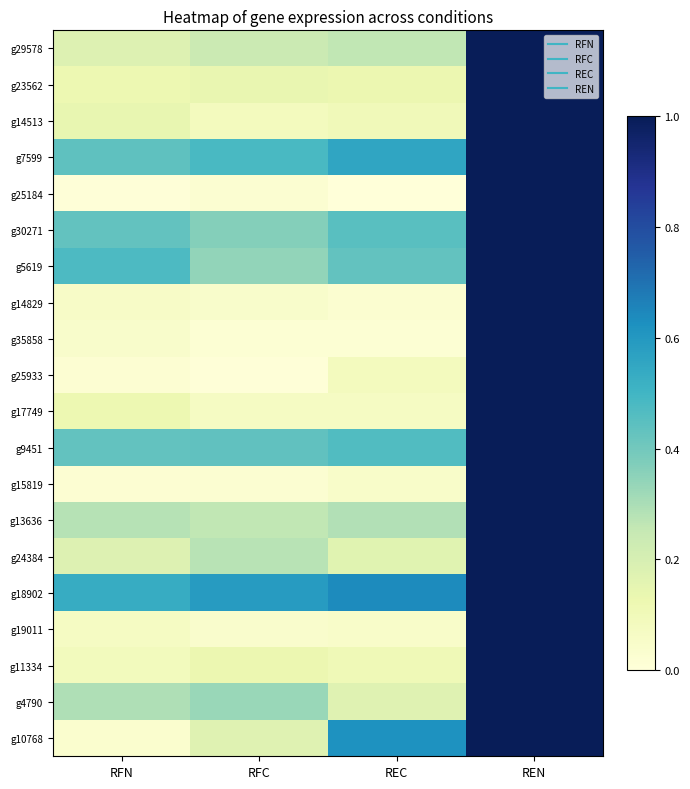

Reading left to right, transcribe all the data shown in this chart.

g29578: RFN=0.2	RFC=0.2	REC=0.3	REN=1.0
g23562: RFN=0.1	RFC=0.1	REC=0.1	REN=1.0
g14513: RFN=0.1	RFC=0.1	REC=0.1	REN=1.0
g7599: RFN=0.4	RFC=0.5	REC=0.6	REN=1.0
g25184: RFN=0.0	RFC=0.0	REC=0.0	REN=1.0
g30271: RFN=0.4	RFC=0.4	REC=0.5	REN=1.0
g5619: RFN=0.5	RFC=0.3	REC=0.4	REN=1.0
g14829: RFN=0.1	RFC=0.0	REC=0.0	REN=1.0
g35858: RFN=0.0	RFC=0.0	REC=0.0	REN=1.0
g25933: RFN=0.0	RFC=0.0	REC=0.1	REN=1.0
g17749: RFN=0.1	RFC=0.1	REC=0.1	REN=1.0
g9451: RFN=0.4	RFC=0.4	REC=0.5	REN=1.0
g15819: RFN=0.0	RFC=0.0	REC=0.0	REN=1.0
g13636: RFN=0.3	RFC=0.3	REC=0.3	REN=1.0
g24384: RFN=0.2	RFC=0.3	REC=0.2	REN=1.0
g18902: RFN=0.5	RFC=0.6	REC=0.6	REN=1.0
g19011: RFN=0.1	RFC=0.0	REC=0.0	REN=1.0
g11334: RFN=0.1	RFC=0.1	REC=0.1	REN=1.0
g4790: RFN=0.3	RFC=0.3	REC=0.2	REN=1.0
g10768: RFN=0.0	RFC=0.2	REC=0.6	REN=1.0